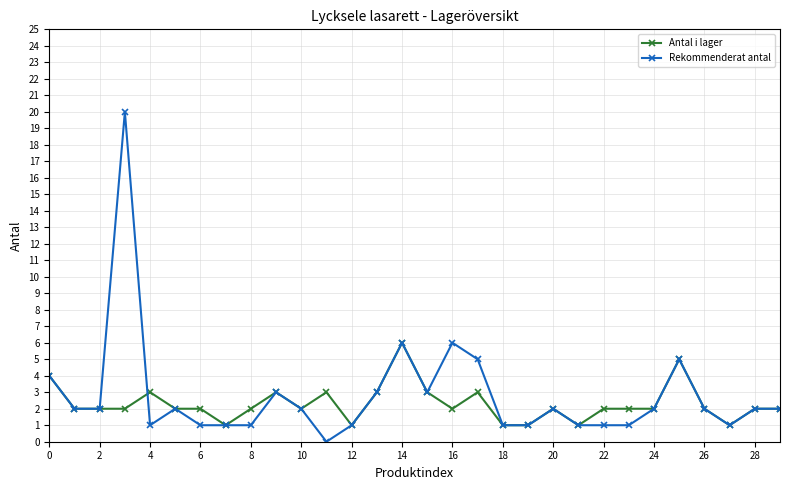

What is the maximum value shown in the chart?

20